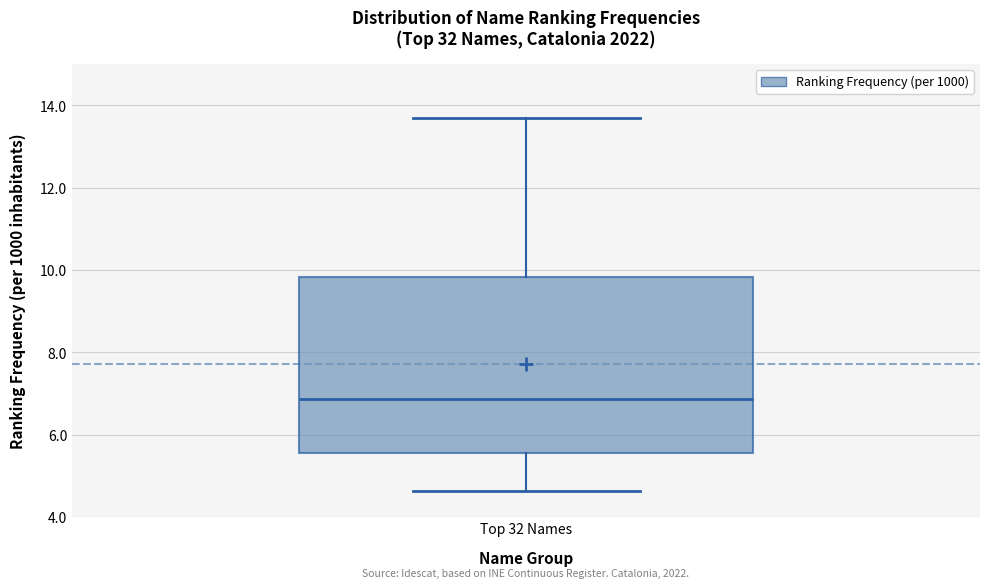

Where does the upper whisker of the box for Top 32 Names end on the y-axis? The values are not printed on the chart, so give them approximately, as read against the axis.

13.6